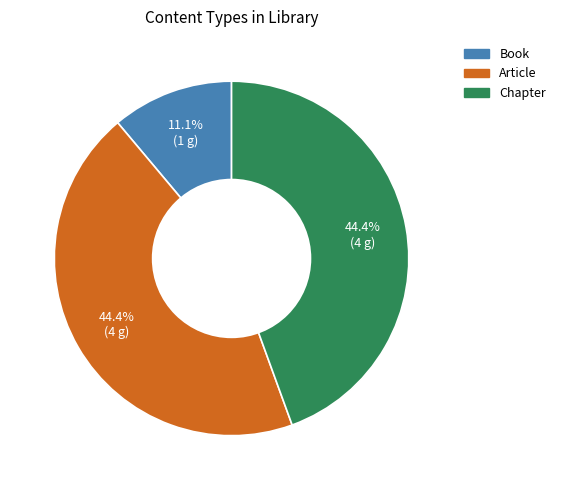

How many slices are in this pie chart?

3